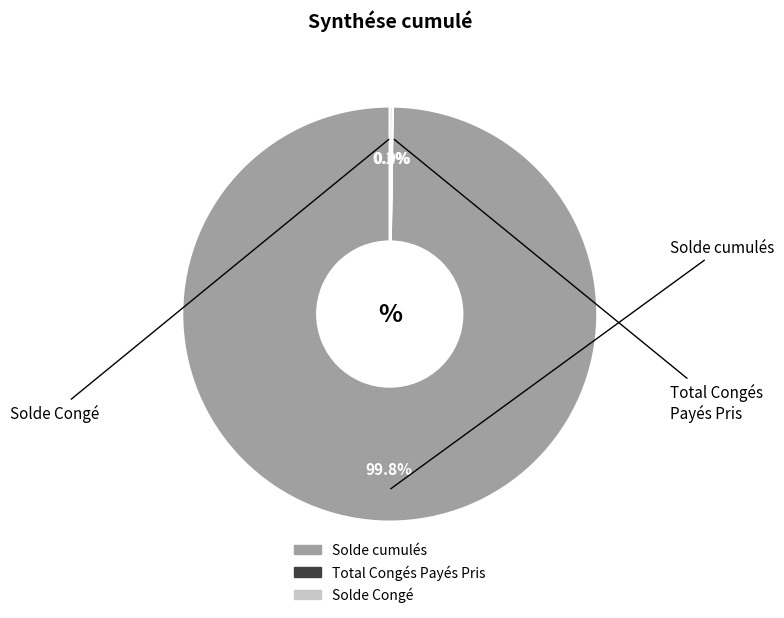

To the nearest percent, what is the average slice percentage?

33%